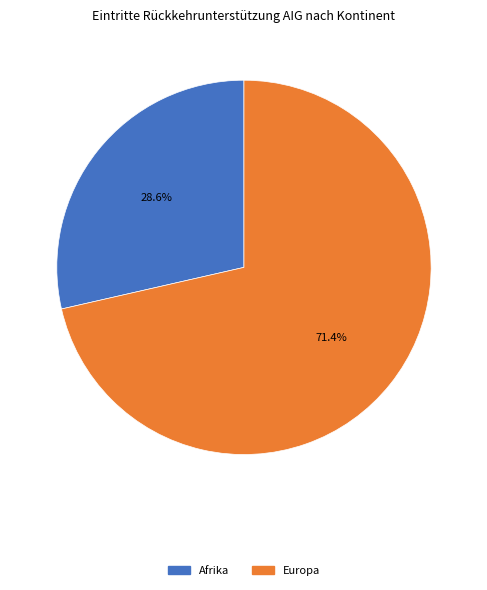

What percentage is the Afrika slice, to the nearest percent?

29%